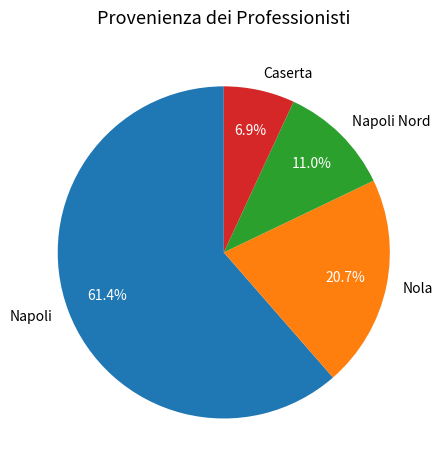

Which slice is the largest?

Napoli